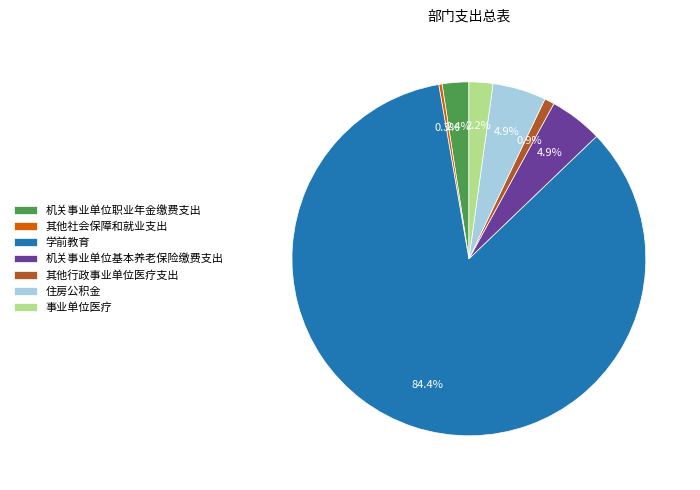

To the nearest percent, what is the difference between the 学前教育 and 机关事业单位职业年金缴费支出 slice percentages?

82%